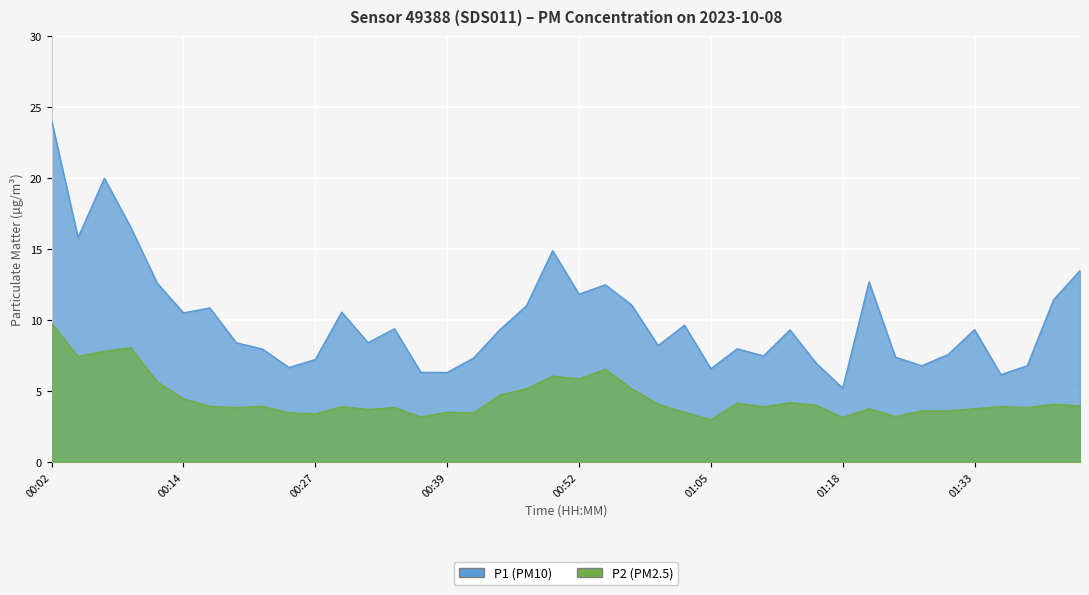

At which category is the sum across all series the highest?

00:02